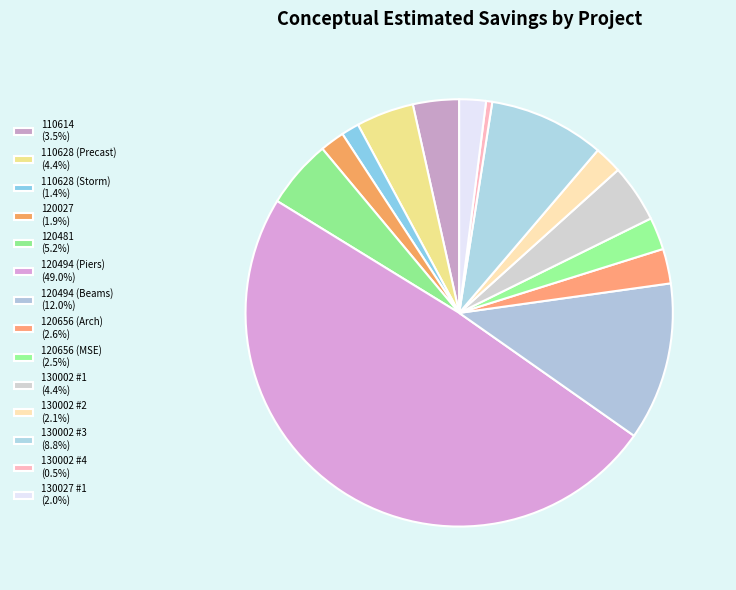

What is the change in value from 120656 (MSE) to 130002 #1?

+110000.0